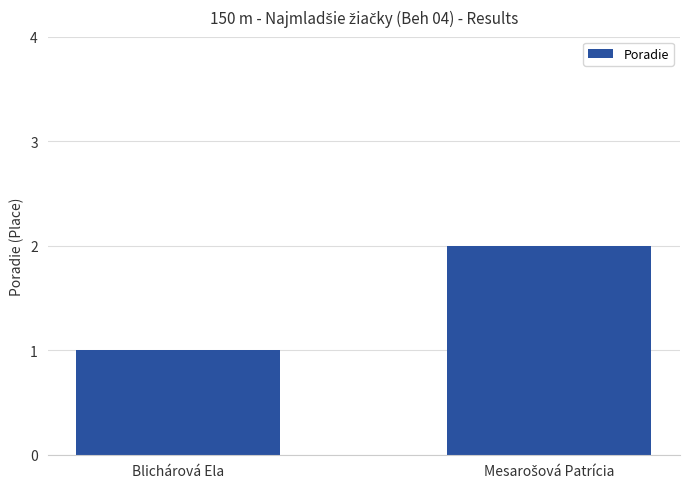

What is the sum of all values?

3